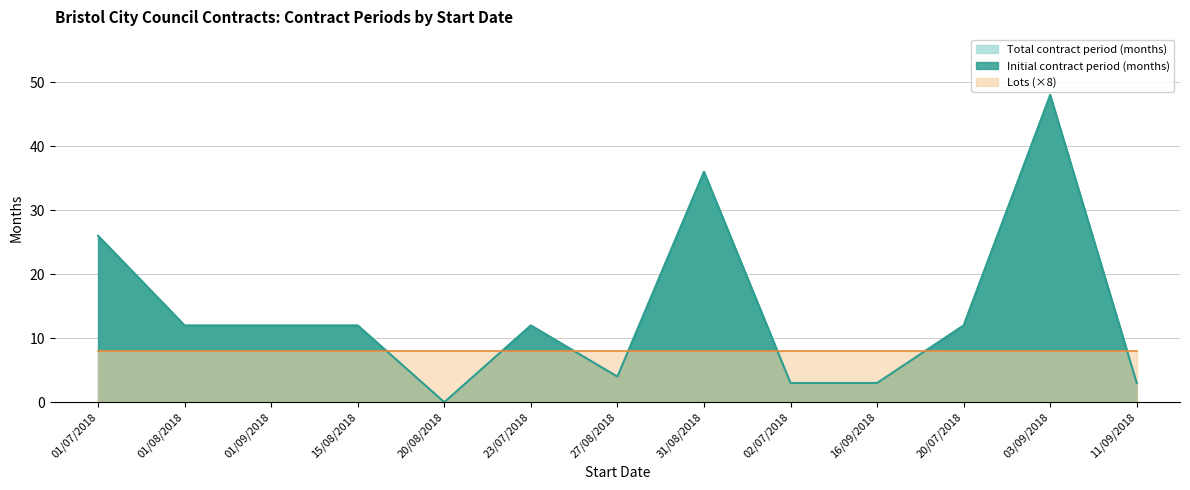

Between 01/08/2018 and 23/07/2018, which series saw the biggest shift?

Initial contract period (months)